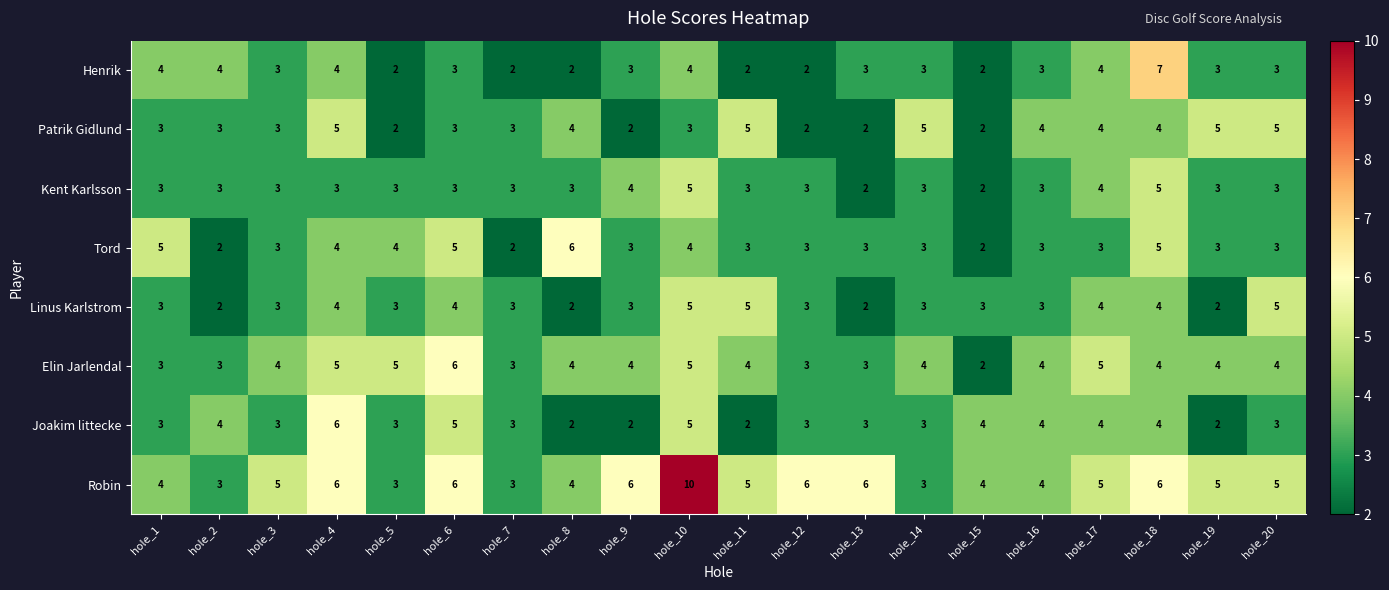

What is the greatest value displayed?

10